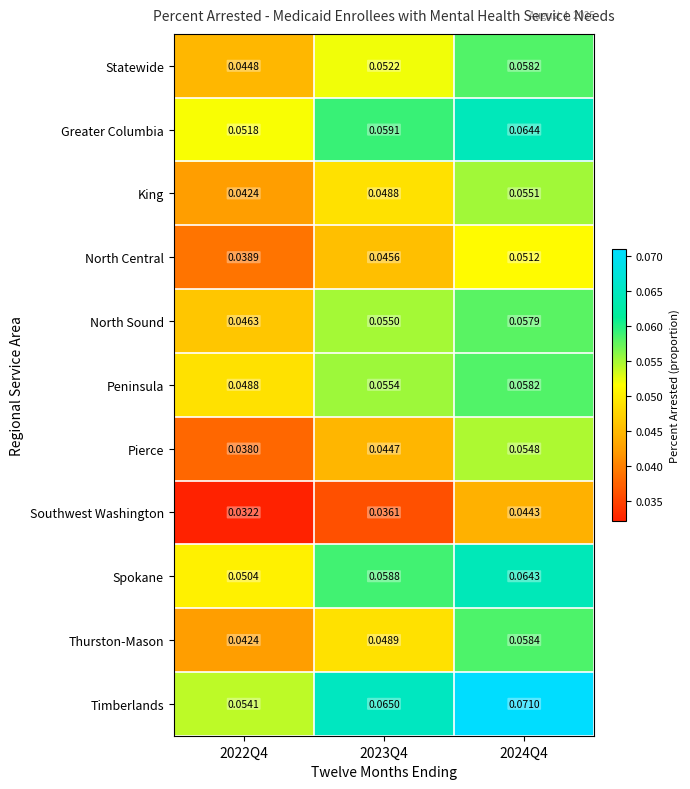

What is the total value across all series at 2024Q4?

0.6